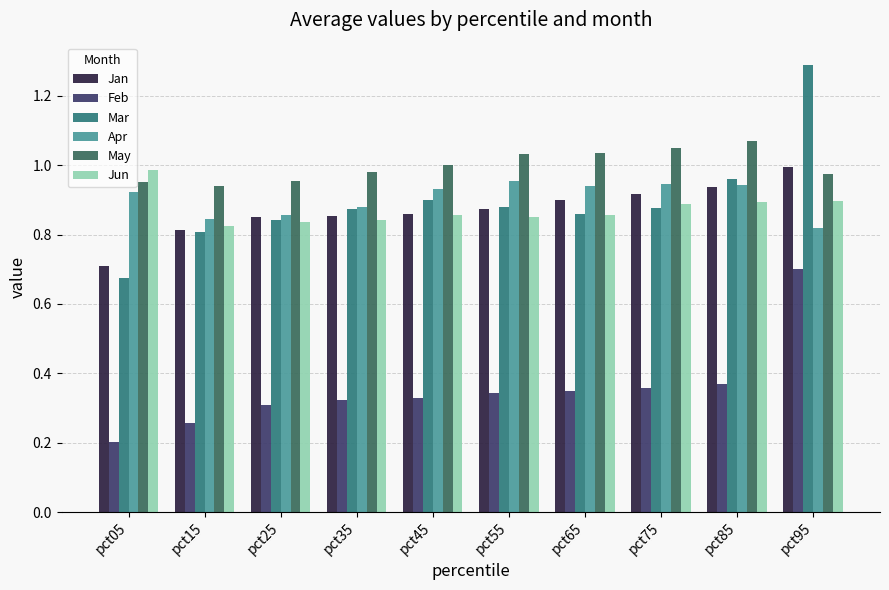

What is the value of the Feb bar at the 1st from the left?

0.2